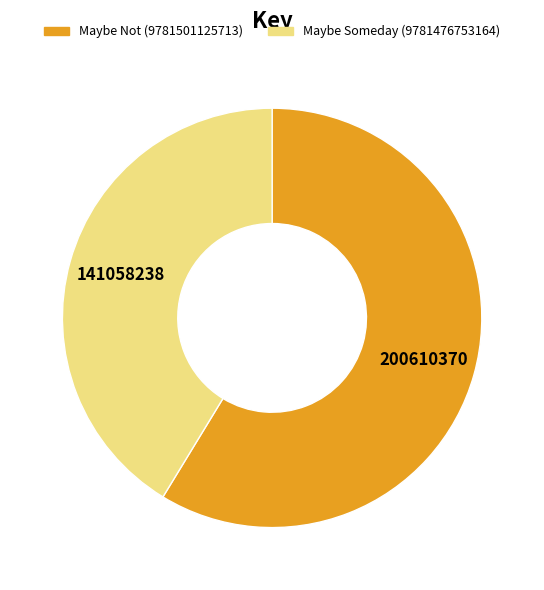

Approximately how many times larger is the value at Maybe Not (9781501125713) compared to Maybe Someday (9781476753164)?

1.4